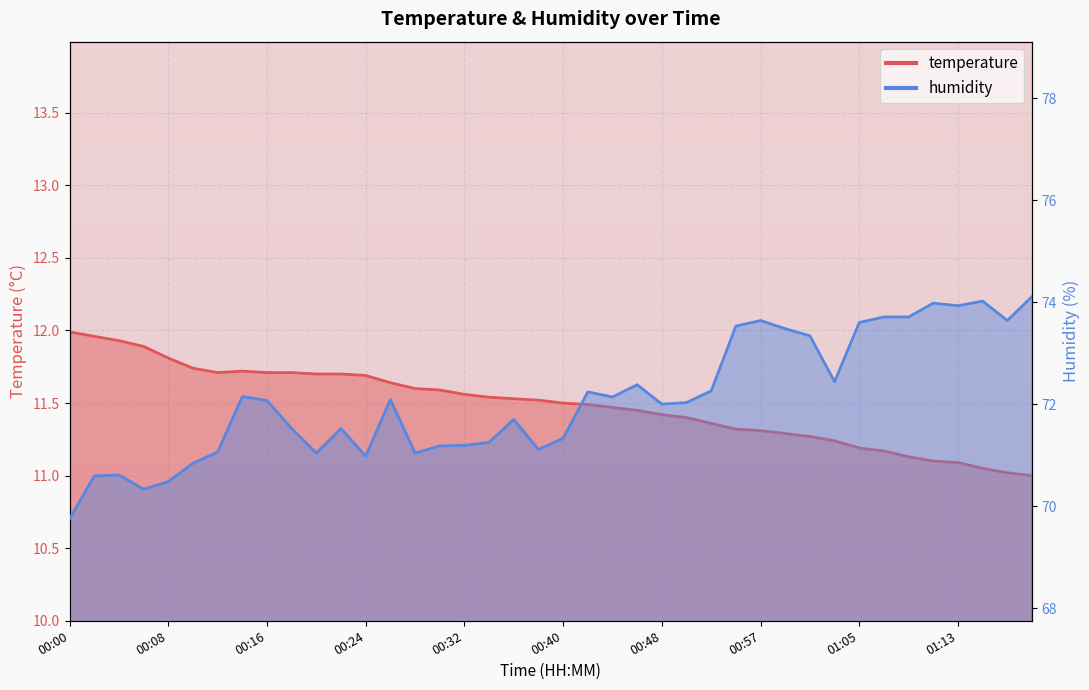

At which category is the sum across all series the highest?

01:20